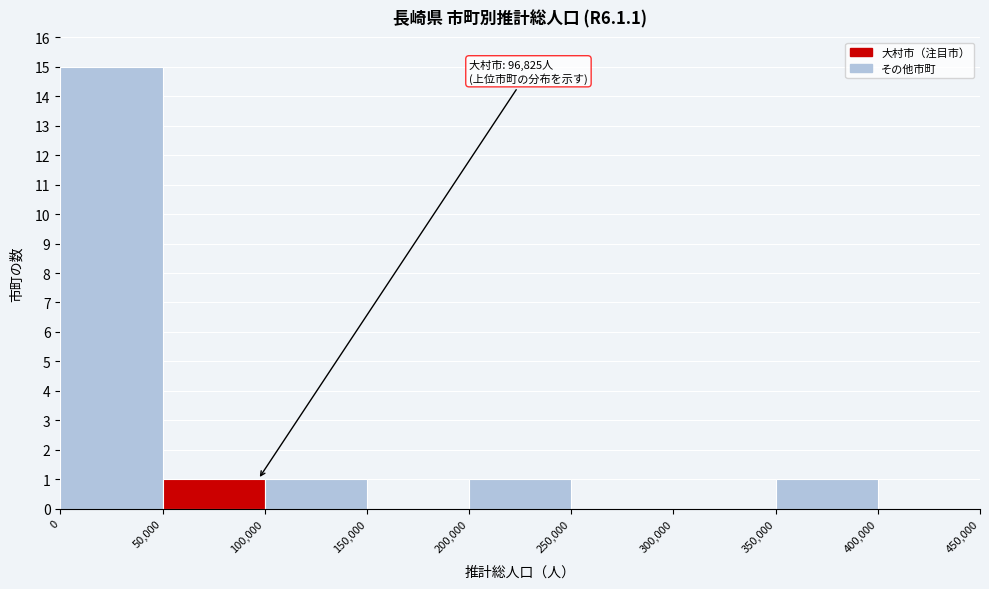

Which range on the x-axis has the tallest bar?

0 to 50,000